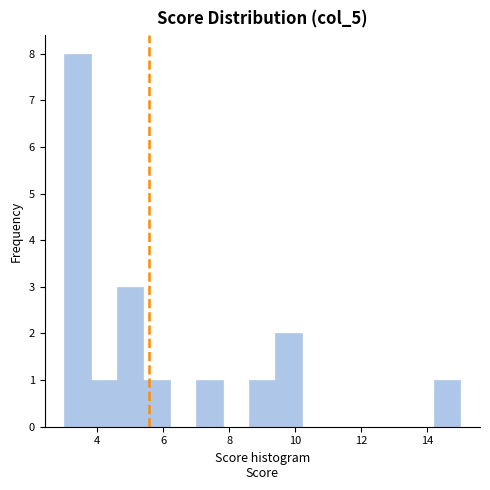

What is the height of the bar covering 8.6 to 9.4 on the x-axis? The values are not printed on the chart, so give them approximately, as read against the axis.

1